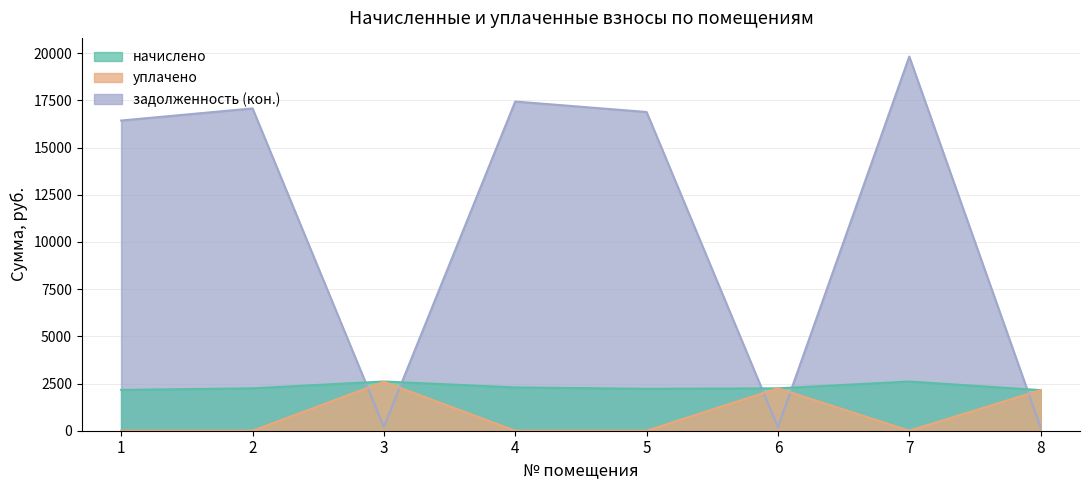

Which category has the lowest value in the начислено series?

8